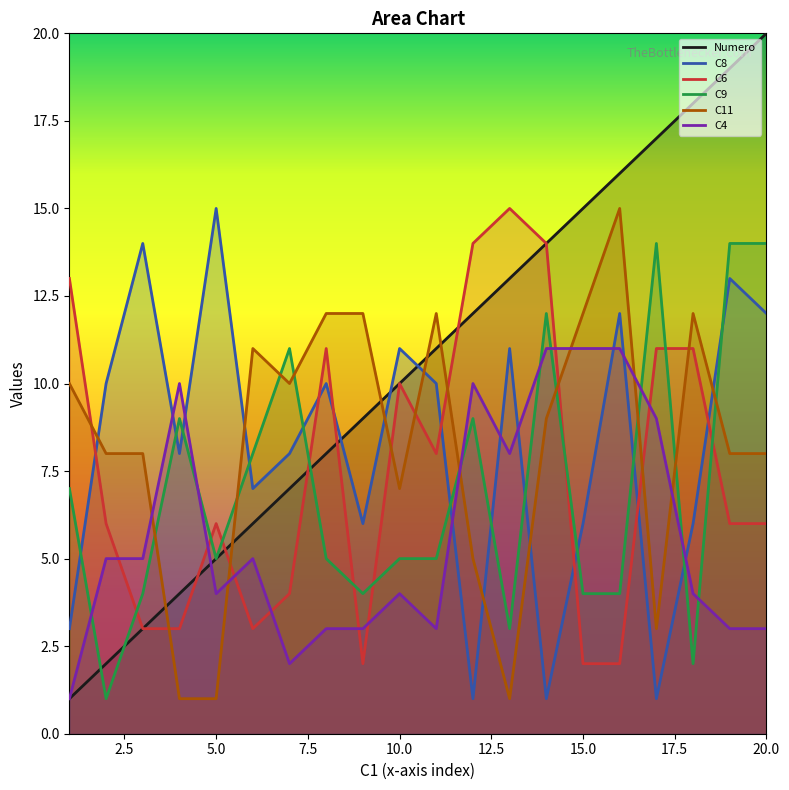

True or false: C6 and C4 intersect in this chart.

True